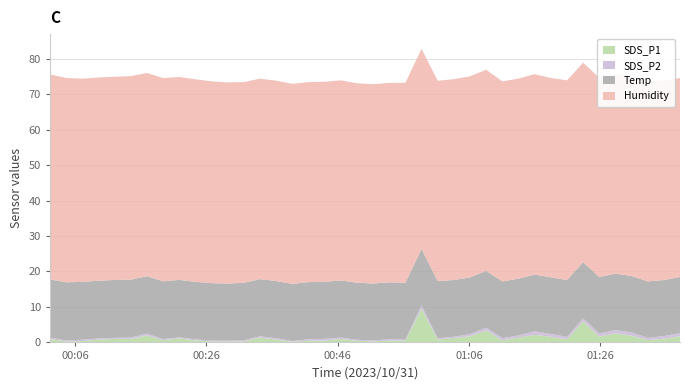

Reading left to right, transcribe all the data shown in this chart.

SDS_P1: 2023/10/31 00:02:12=0.9	2023/10/31 00:04:41=0.3	2023/10/31 00:07:09=0.4	2023/10/31 00:09:36=0.8	2023/10/31 00:12:04=1.0	2023/10/31 00:14:31=1.0	2023/10/31 00:16:58=1.9	2023/10/31 00:19:26=0.6	2023/10/31 00:21:55=1.1	2023/10/31 00:24:22=0.6	2023/10/31 00:26:49=0.3	2023/10/31 00:29:17=0.3	2023/10/31 00:31:44=0.3	2023/10/31 00:34:11=1.4	2023/10/31 00:36:39=0.8	2023/10/31 00:39:07=0.2	2023/10/31 00:41:35=0.5	2023/10/31 00:44:02=0.5	2023/10/31 00:46:29=1.0	2023/10/31 00:48:57=0.5	2023/10/31 00:51:24=0.3	2023/10/31 00:53:51=0.5	2023/10/31 00:56:20=0.5	2023/10/31 00:58:47=9.5	2023/10/31 01:01:15=0.8	2023/10/31 01:03:43=1.2	2023/10/31 01:06:10=1.8	2023/10/31 01:08:38=3.4	2023/10/31 01:11:06=0.6	2023/10/31 01:13:34=1.4	2023/10/31 01:16:02=2.1	2023/10/31 01:18:29=1.6	2023/10/31 01:20:57=0.9	2023/10/31 01:23:24=6.0	2023/10/31 01:25:51=1.6	2023/10/31 01:28:18=2.5	2023/10/31 01:30:47=1.9	2023/10/31 01:33:15=0.7	2023/10/31 01:35:42=1.1	2023/10/31 01:38:09=1.7
SDS_P2: 2023/10/31 00:02:12=0.4	2023/10/31 00:04:41=0.2	2023/10/31 00:07:09=0.4	2023/10/31 00:09:36=0.3	2023/10/31 00:12:04=0.3	2023/10/31 00:14:31=0.4	2023/10/31 00:16:58=0.5	2023/10/31 00:19:26=0.3	2023/10/31 00:21:55=0.3	2023/10/31 00:24:22=0.3	2023/10/31 00:26:49=0.2	2023/10/31 00:29:17=0.2	2023/10/31 00:31:44=0.3	2023/10/31 00:34:11=0.4	2023/10/31 00:36:39=0.4	2023/10/31 00:39:07=0.2	2023/10/31 00:41:35=0.4	2023/10/31 00:44:02=0.5	2023/10/31 00:46:29=0.4	2023/10/31 00:48:57=0.3	2023/10/31 00:51:24=0.3	2023/10/31 00:53:51=0.3	2023/10/31 00:56:20=0.3	2023/10/31 00:58:47=0.9	2023/10/31 01:01:15=0.4	2023/10/31 01:03:43=0.4	2023/10/31 01:06:10=0.6	2023/10/31 01:08:38=0.8	2023/10/31 01:11:06=0.6	2023/10/31 01:13:34=0.6	2023/10/31 01:16:02=1.0	2023/10/31 01:18:29=0.8	2023/10/31 01:20:57=0.7	2023/10/31 01:23:24=0.8	2023/10/31 01:25:51=0.9	2023/10/31 01:28:18=0.9	2023/10/31 01:30:47=0.9	2023/10/31 01:33:15=0.7	2023/10/31 01:35:42=0.7	2023/10/31 01:38:09=0.9
Temp: 2023/10/31 00:02:12=16.4	2023/10/31 00:04:41=16.4	2023/10/31 00:07:09=16.3	2023/10/31 00:09:36=16.3	2023/10/31 00:12:04=16.3	2023/10/31 00:14:31=16.3	2023/10/31 00:16:58=16.2	2023/10/31 00:19:26=16.3	2023/10/31 00:21:55=16.2	2023/10/31 00:24:22=16.2	2023/10/31 00:26:49=16.2	2023/10/31 00:29:17=16.1	2023/10/31 00:31:44=16.2	2023/10/31 00:34:11=16.1	2023/10/31 00:36:39=16.1	2023/10/31 00:39:07=16.1	2023/10/31 00:41:35=16.1	2023/10/31 00:44:02=16.1	2023/10/31 00:46:29=16.1	2023/10/31 00:48:57=16.1	2023/10/31 00:51:24=16.0	2023/10/31 00:53:51=16.1	2023/10/31 00:56:20=16.0	2023/10/31 00:58:47=16.0	2023/10/31 01:01:15=16.1	2023/10/31 01:03:43=16.0	2023/10/31 01:06:10=16.0	2023/10/31 01:08:38=16.0	2023/10/31 01:11:06=16.0	2023/10/31 01:13:34=16.0	2023/10/31 01:16:02=16.0	2023/10/31 01:18:29=16.0	2023/10/31 01:20:57=16.0	2023/10/31 01:23:24=15.9	2023/10/31 01:25:51=15.9	2023/10/31 01:28:18=15.9	2023/10/31 01:30:47=15.9	2023/10/31 01:33:15=15.9	2023/10/31 01:35:42=15.8	2023/10/31 01:38:09=15.8
Humidity: 2023/10/31 00:02:12=57.8	2023/10/31 00:04:41=57.6	2023/10/31 00:07:09=57.3	2023/10/31 00:09:36=57.3	2023/10/31 00:12:04=57.3	2023/10/31 00:14:31=57.4	2023/10/31 00:16:58=57.3	2023/10/31 00:19:26=57.3	2023/10/31 00:21:55=57.2	2023/10/31 00:24:22=57.1	2023/10/31 00:26:49=56.9	2023/10/31 00:29:17=56.7	2023/10/31 00:31:44=56.6	2023/10/31 00:34:11=56.5	2023/10/31 00:36:39=56.5	2023/10/31 00:39:07=56.4	2023/10/31 00:41:35=56.4	2023/10/31 00:44:02=56.4	2023/10/31 00:46:29=56.4	2023/10/31 00:48:57=56.2	2023/10/31 00:51:24=56.2	2023/10/31 00:53:51=56.2	2023/10/31 00:56:20=56.4	2023/10/31 00:58:47=56.4	2023/10/31 01:01:15=56.5	2023/10/31 01:03:43=56.6	2023/10/31 01:06:10=56.7	2023/10/31 01:08:38=56.7	2023/10/31 01:11:06=56.4	2023/10/31 01:13:34=56.4	2023/10/31 01:16:02=56.5	2023/10/31 01:18:29=56.2	2023/10/31 01:20:57=56.3	2023/10/31 01:23:24=56.2	2023/10/31 01:25:51=56.2	2023/10/31 01:28:18=56.2	2023/10/31 01:30:47=56.2	2023/10/31 01:33:15=56.2	2023/10/31 01:35:42=56.2	2023/10/31 01:38:09=56.1